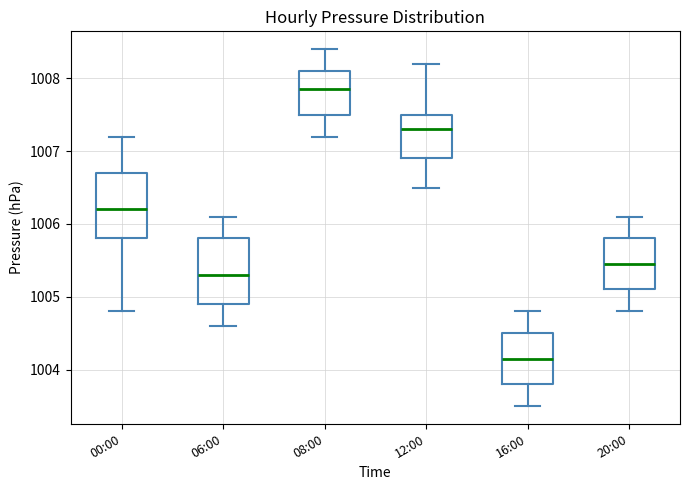

Where is the lower edge of the box for 06:00 on the y-axis? The values are not printed on the chart, so give them approximately, as read against the axis.

1004.9